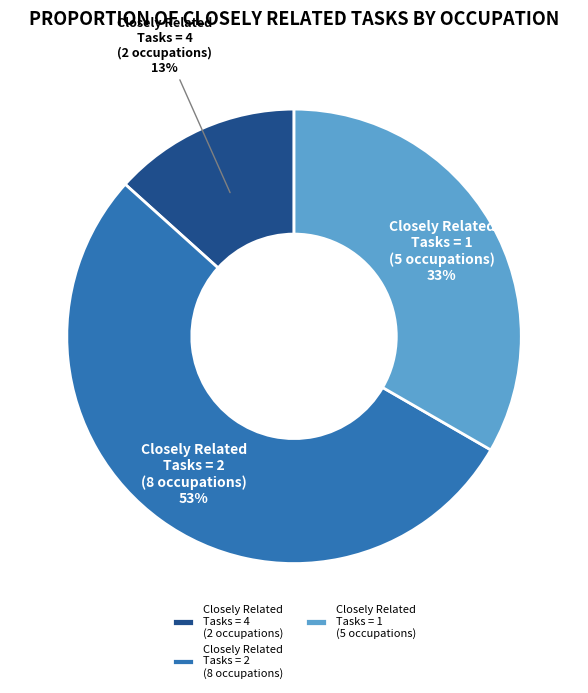

The Closely Related Tasks = 1 (5 occupations) slice represents 44% of the pie. True or false?

False